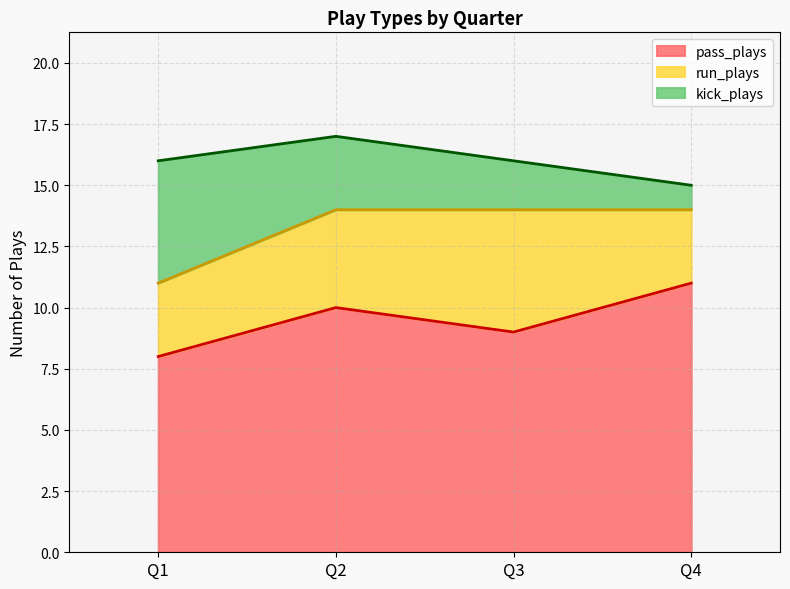

Which series has the largest total across all categories?

pass_plays